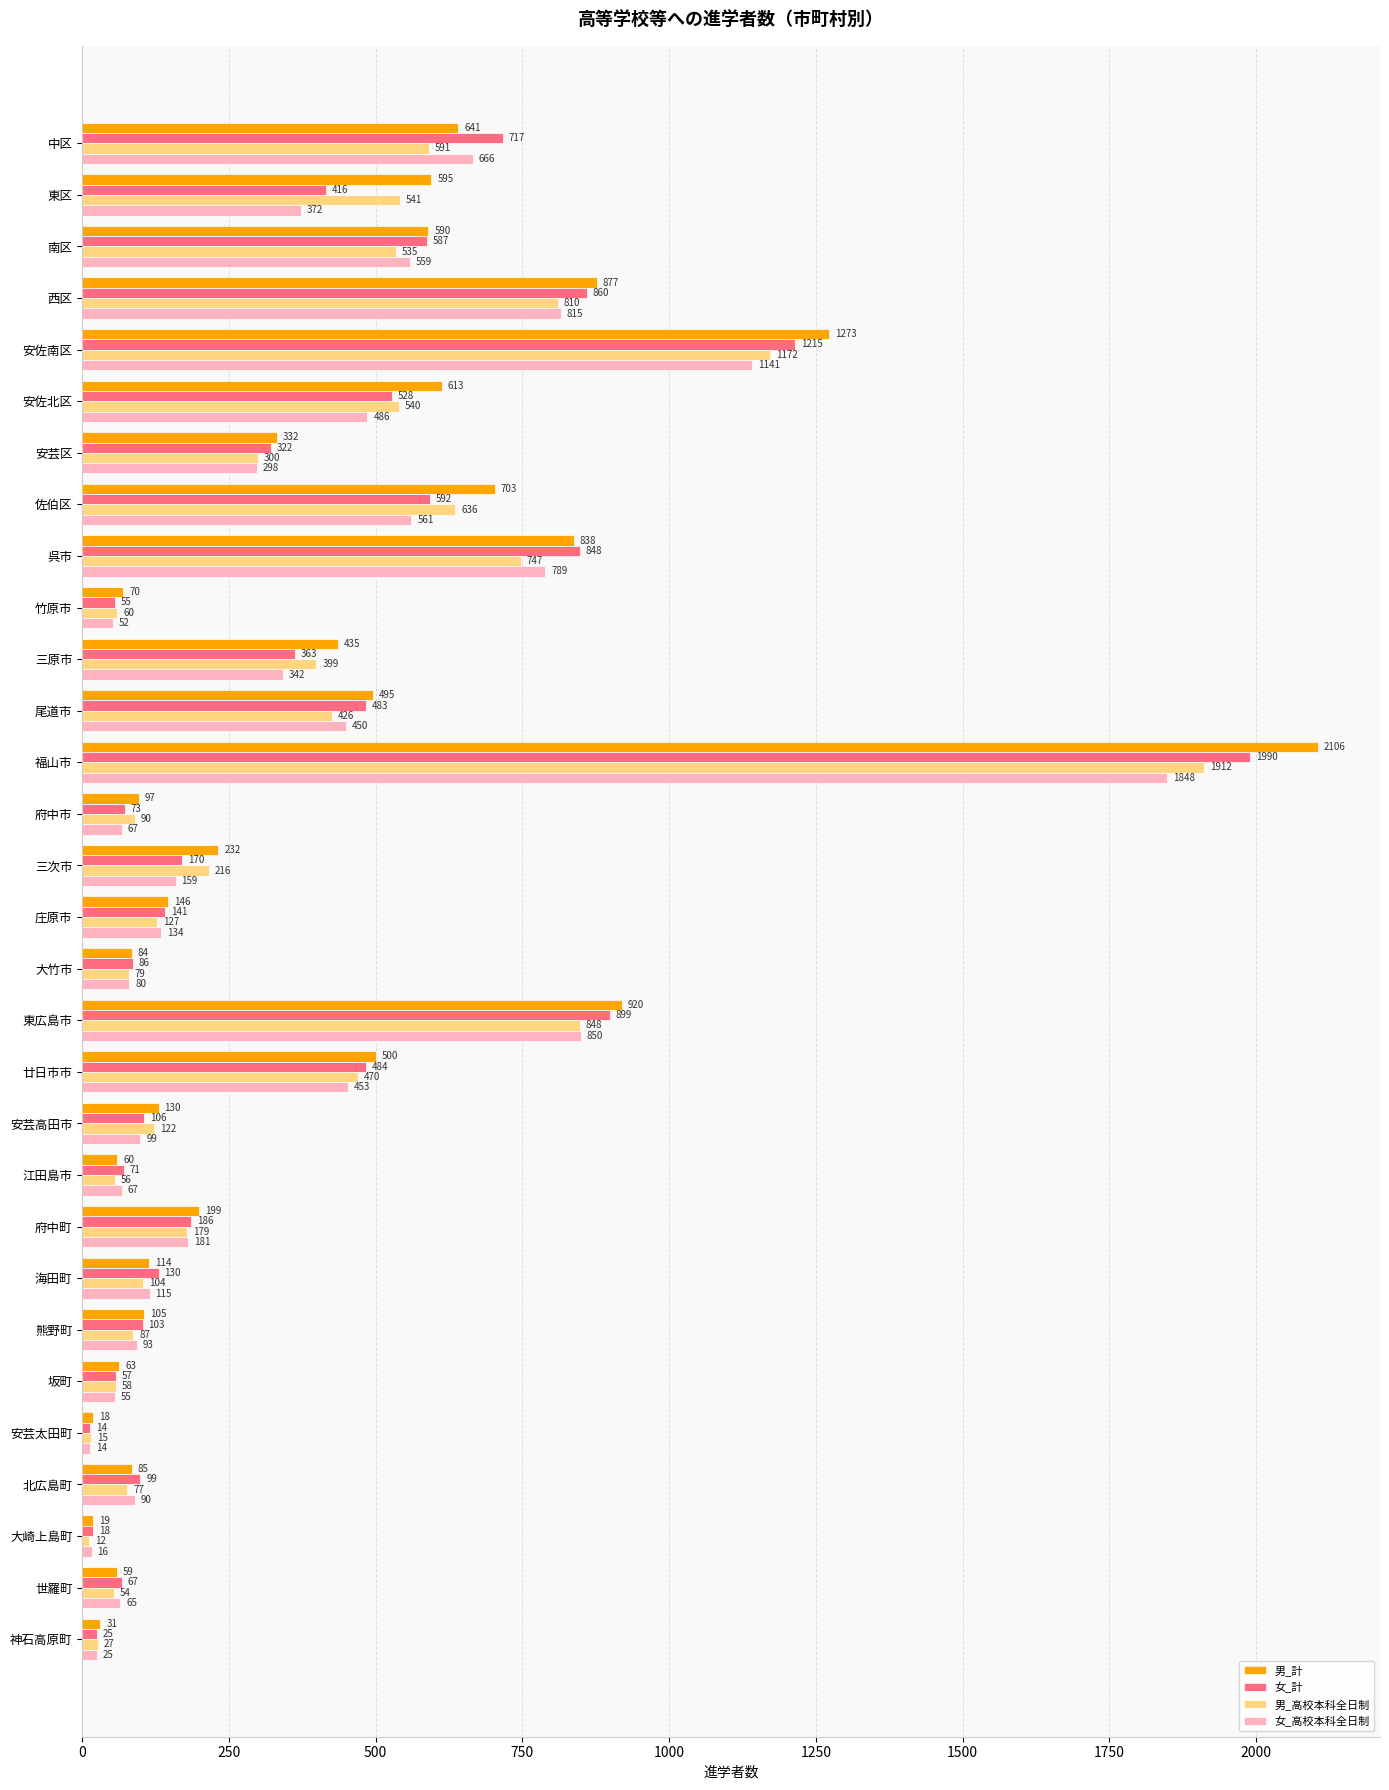

Which series has the largest total across all categories?

男_計